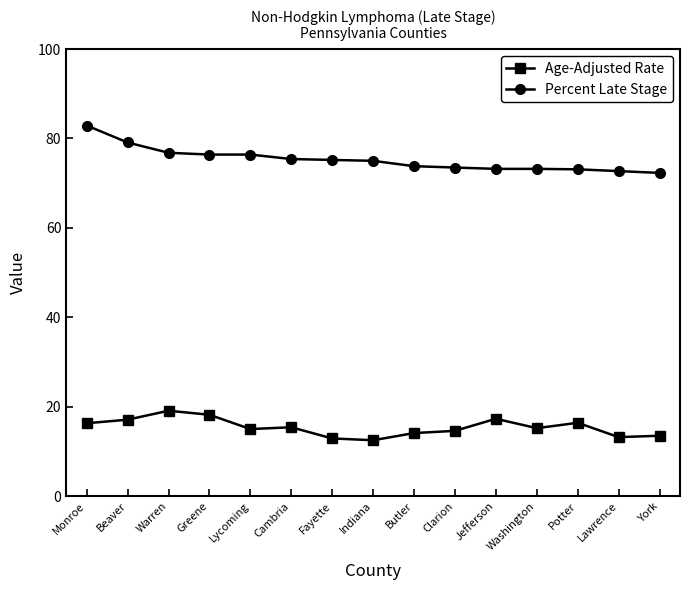

True or false: Percent Late Stage has a value of 126.2 at Greene.

False